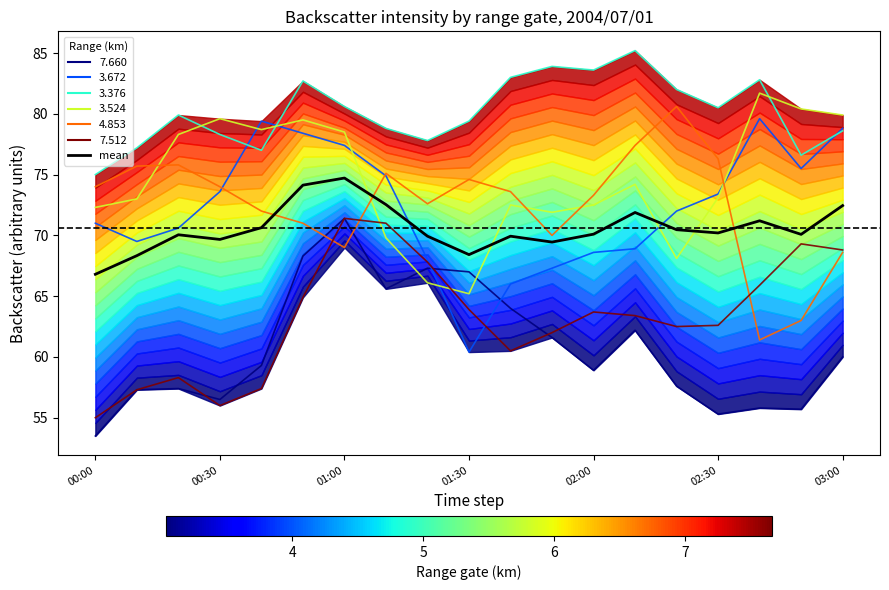

What is the value of the 17th point from the left?

71.2